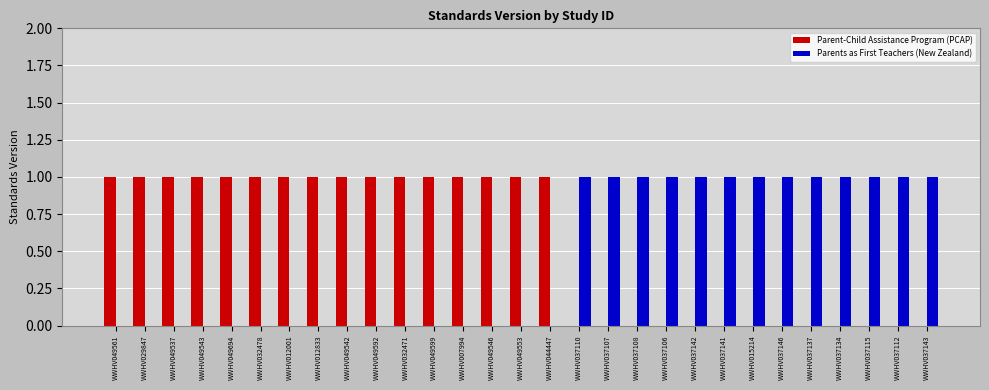

Reading left to right, extract all data points from this chart.

Parent-Child Assistance Program (PCAP): 1	1	1	1	1	1	1	1	1	1	1	1	1	1	1	1	0	0	0	0	0	0	0	0	0	0	0	0	0
Parents as First Teachers (New Zealand): 0	0	0	0	0	0	0	0	0	0	0	0	0	0	0	0	1	1	1	1	1	1	1	1	1	1	1	1	1